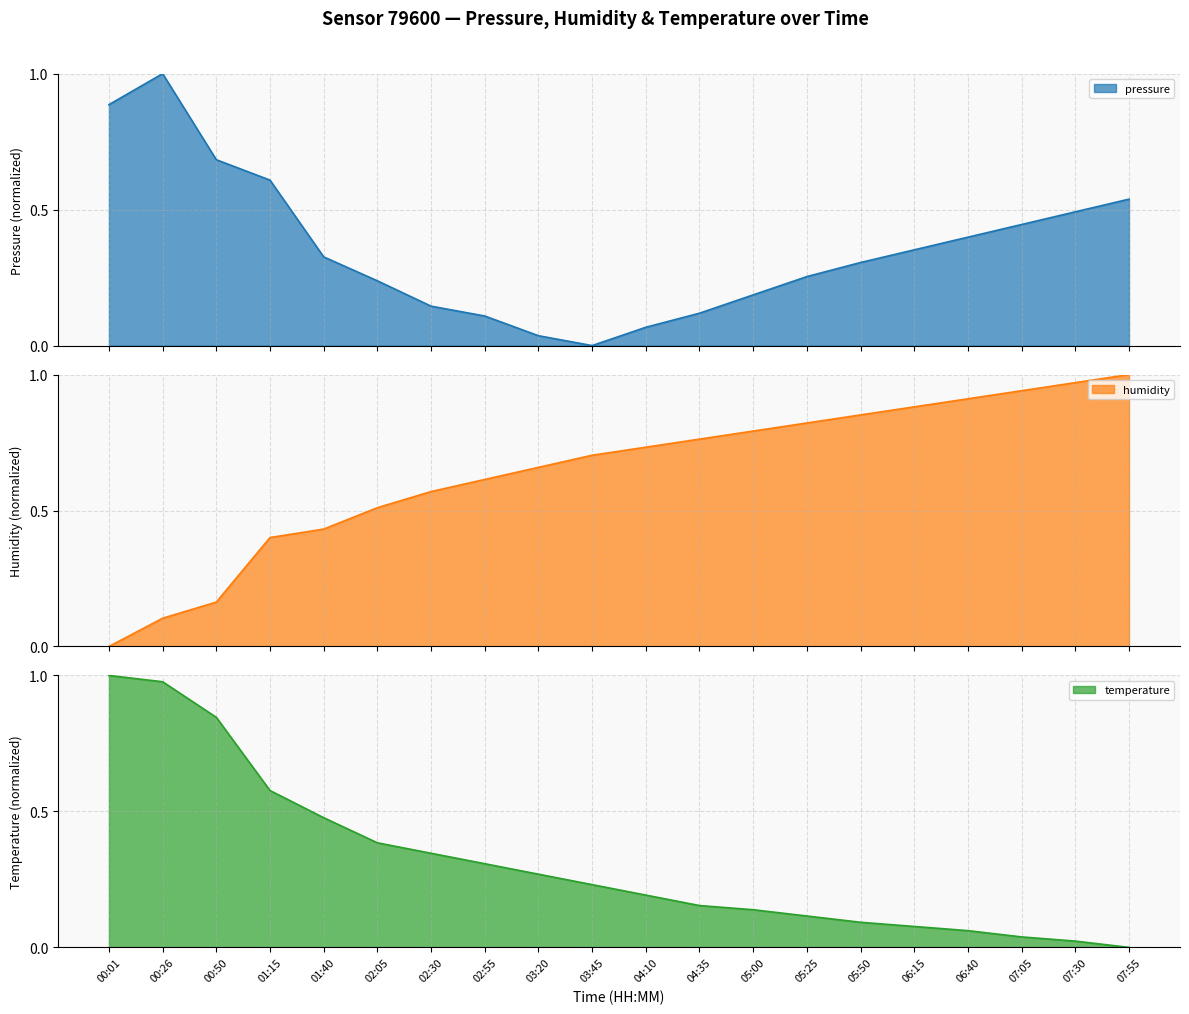

Reading left to right, what are all the values shown in this chart?

pressure: 0.9	1.0	0.7	0.6	0.3	0.2	0.1	0.1	0.0	0.0	0.1	0.1	0.2	0.3	0.3	0.4	0.4	0.4	0.5	0.5
humidity: 0.0	0.1	0.2	0.4	0.4	0.5	0.6	0.6	0.7	0.7	0.7	0.8	0.8	0.8	0.9	0.9	0.9	0.9	1.0	1.0
temperature: 1.0	1.0	0.8	0.6	0.5	0.4	0.3	0.3	0.3	0.2	0.2	0.2	0.1	0.1	0.1	0.1	0.1	0.0	0.0	0.0